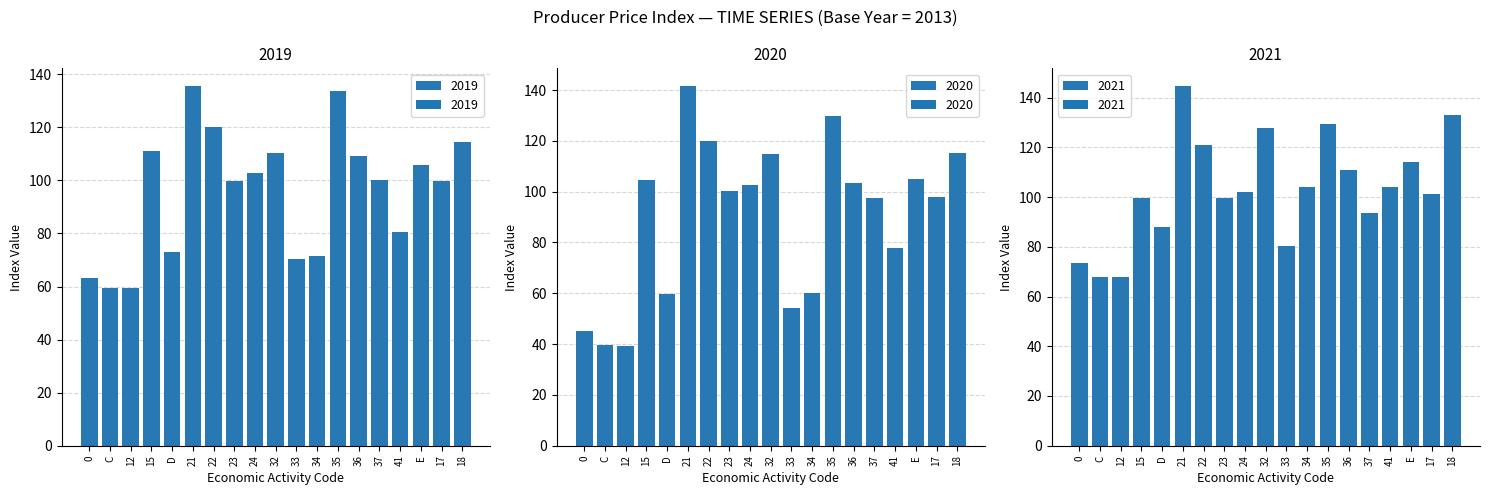

The 2019 series shows 159.5 at 15. True or false?

False